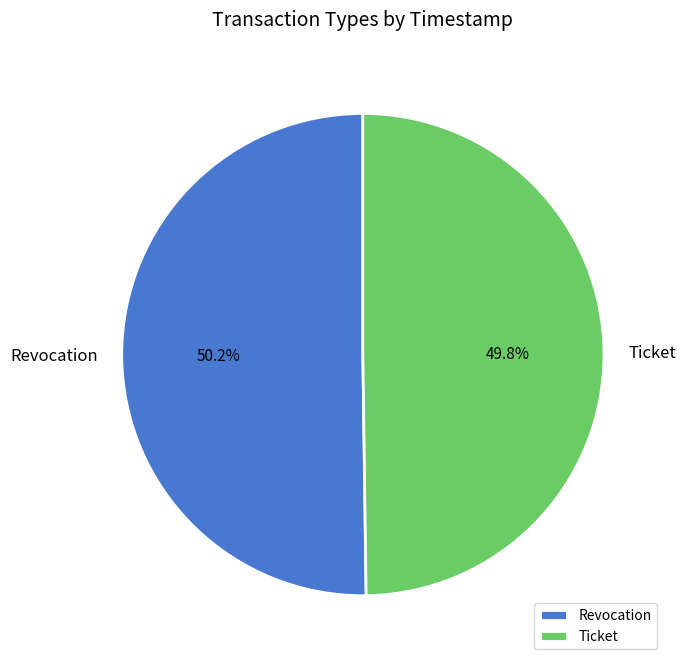

How many slices are in this pie chart?

2